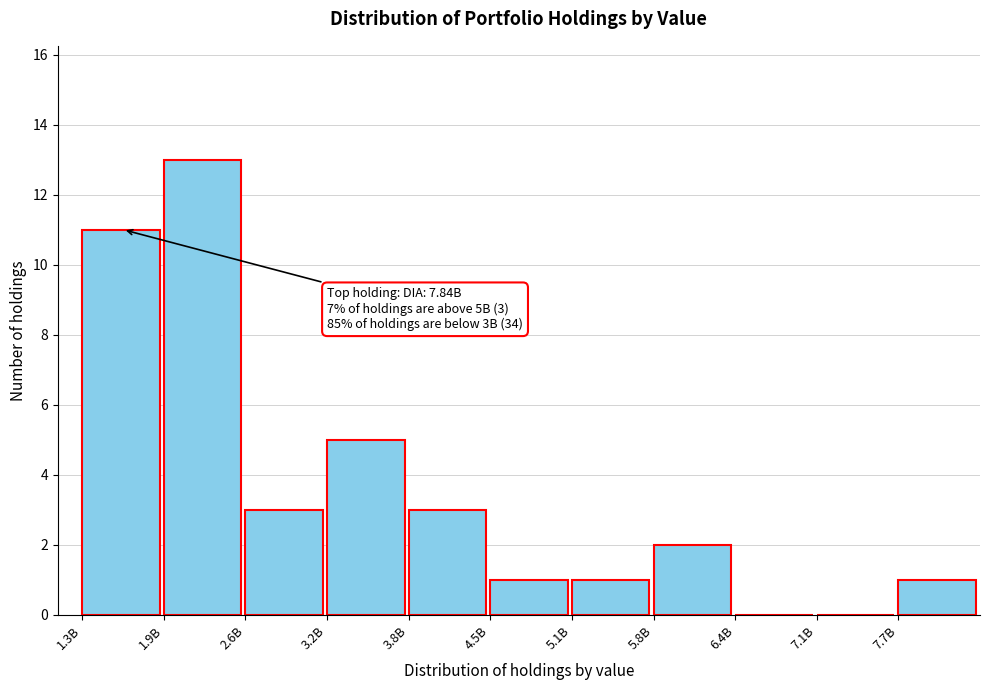

Reading left to right, transcribe all the data shown in this chart.

1.3B=11	1.9B=13	2.6B=3	3.2B=5	3.8B=3	4.5B=1	5.1B=1	5.8B=2	6.4B=0	7.1B=0	7.7B=1